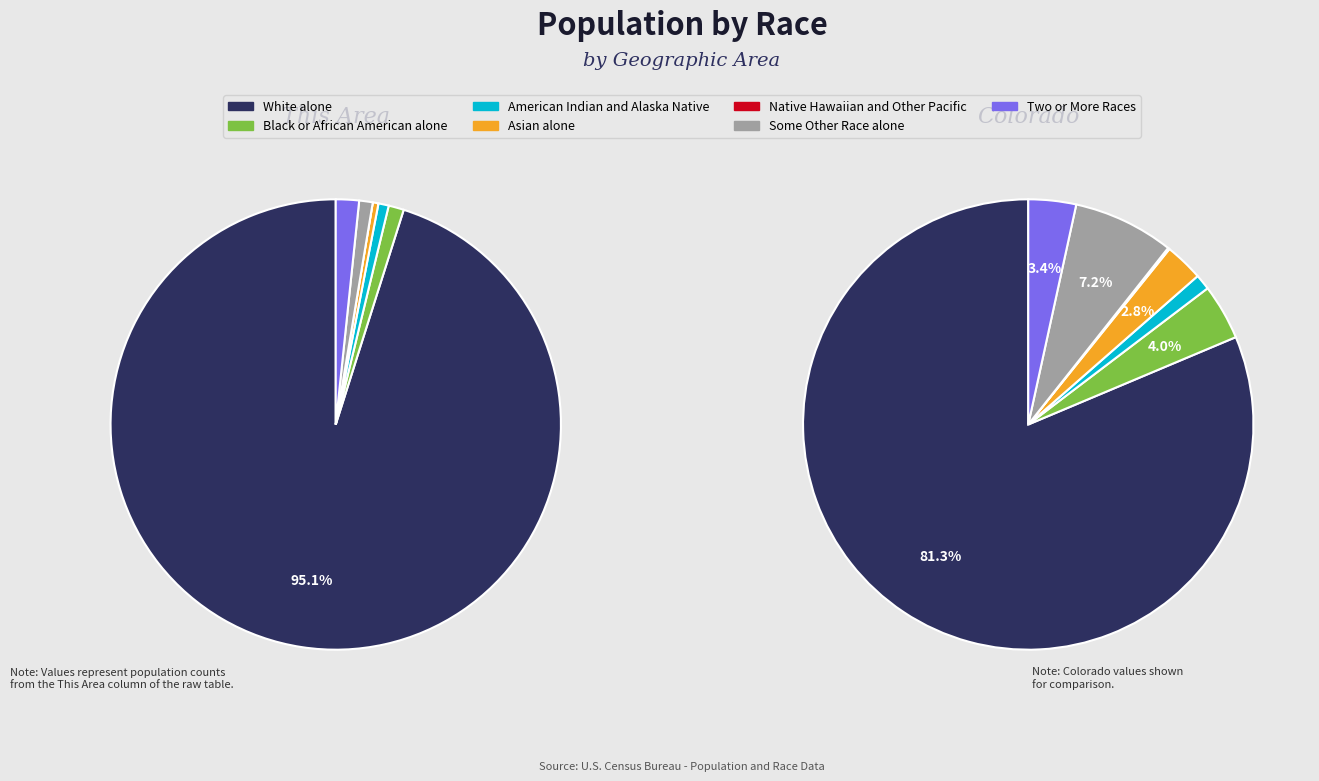

How many slices are in this pie chart?

7